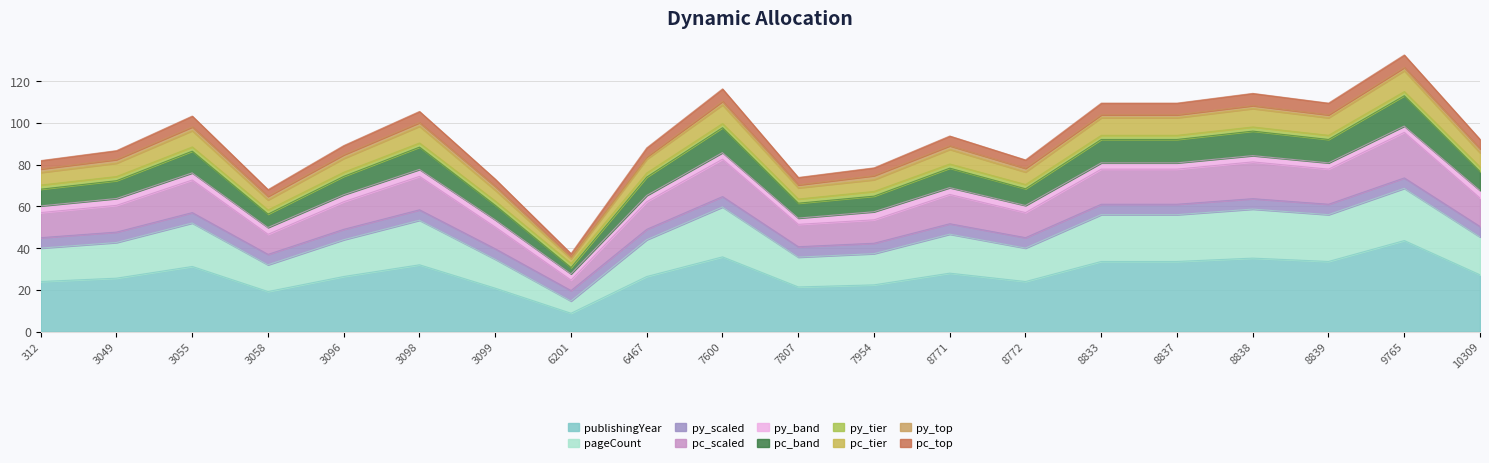

Does the chart have visible grid lines?

Yes